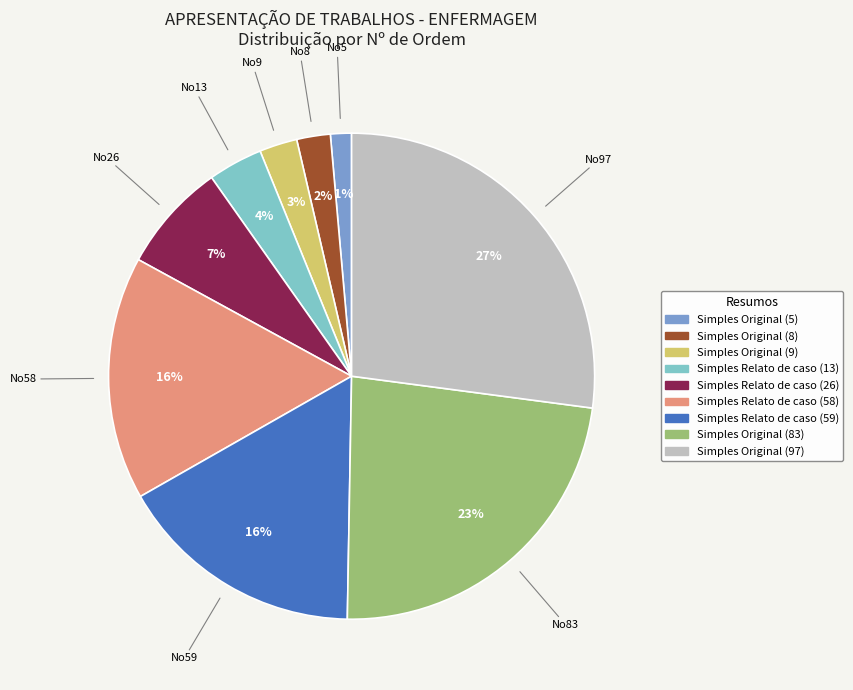

Is it true that Simples Original (97) is 37% of the pie?

False